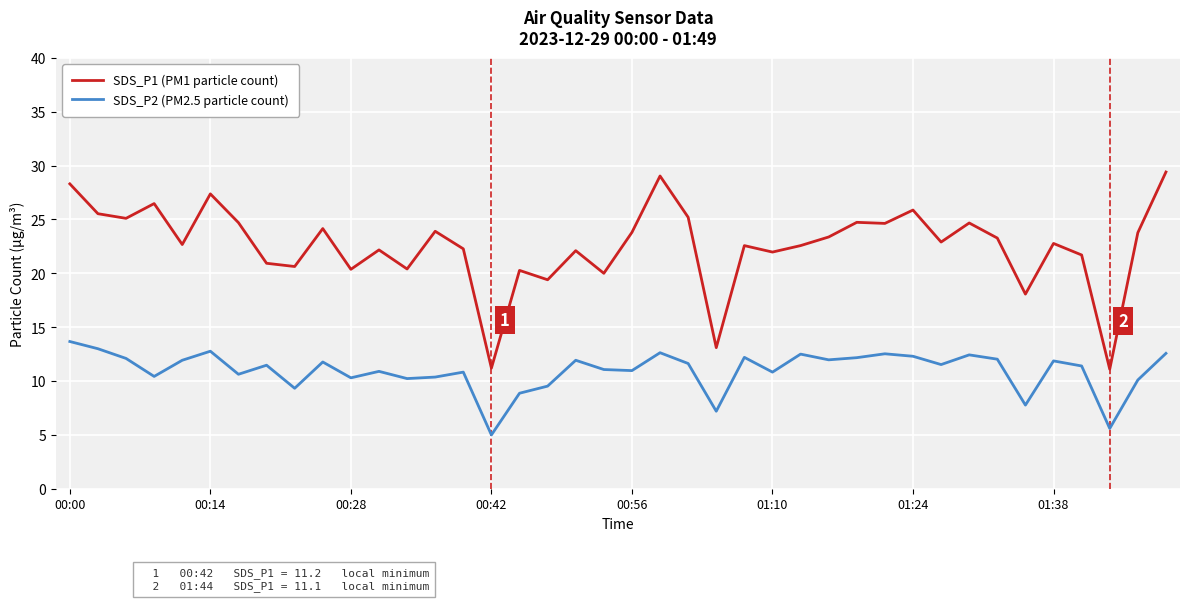

How many lines are shown in the chart?

2